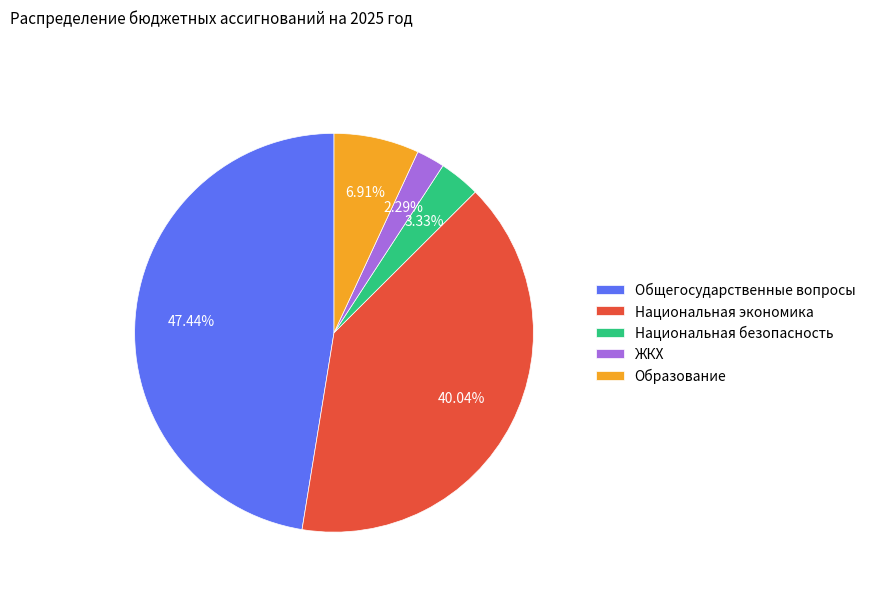

What percentage is the Национальная экономика slice, to the nearest percent?

40%